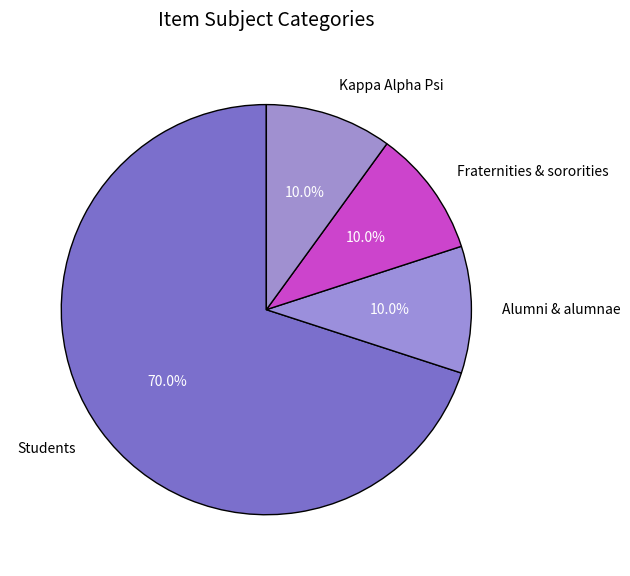

Which category has the biggest portion of the pie?

Students